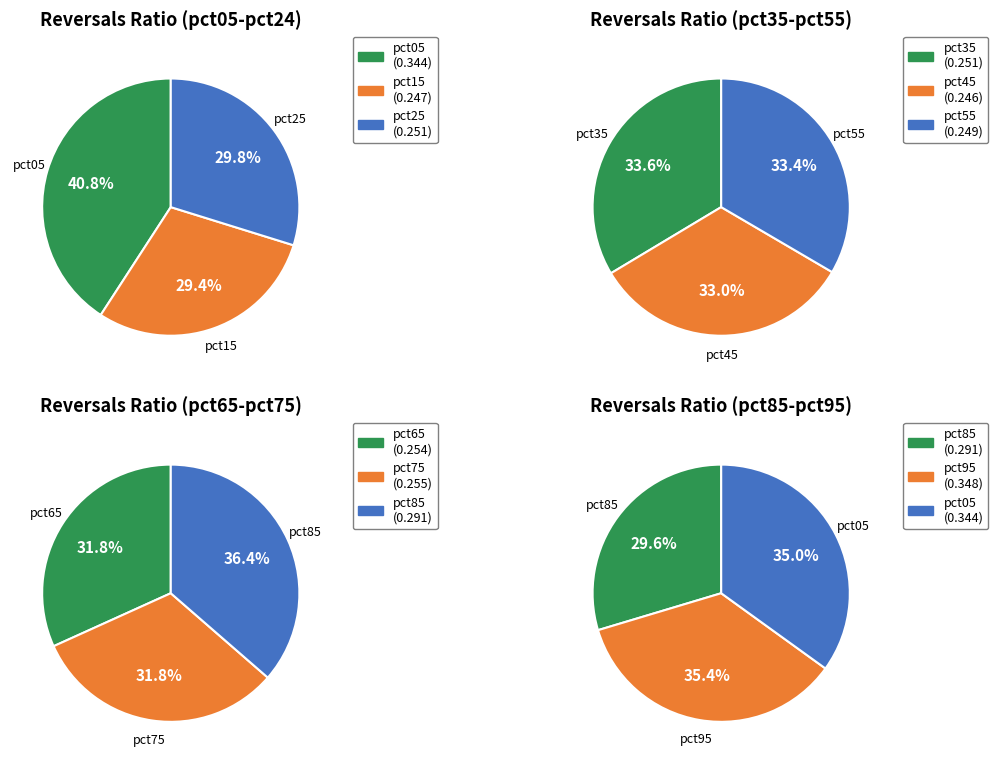

Which category has the smallest portion of the pie?

pct45